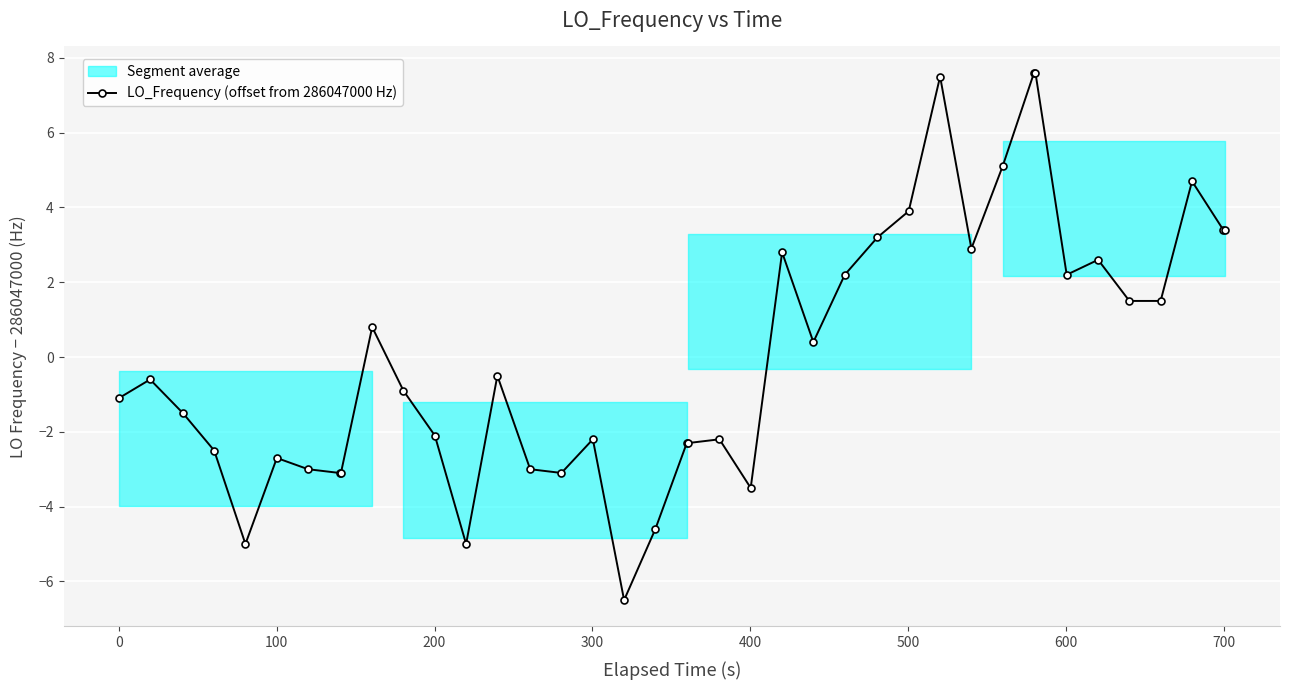

True or false: LO_Frequency (offset from 286047000 Hz) has more than 2 points higher than both neighbors.

True